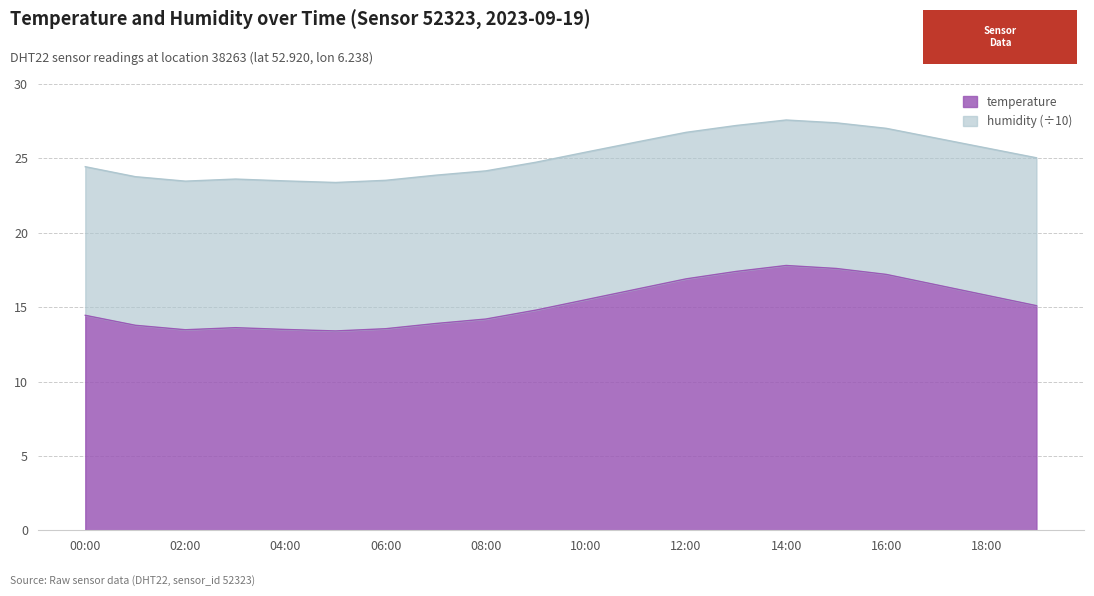

Rank the categories by value from lowest to highest.

05:00, 02:00, 04:00, 06:00, 03:00, 01:00, 07:00, 08:00, 00:00, 09:00, 19:00, 10:00, 18:00, 11:00, 17:00, 12:00, 16:00, 13:00, 15:00, 14:00